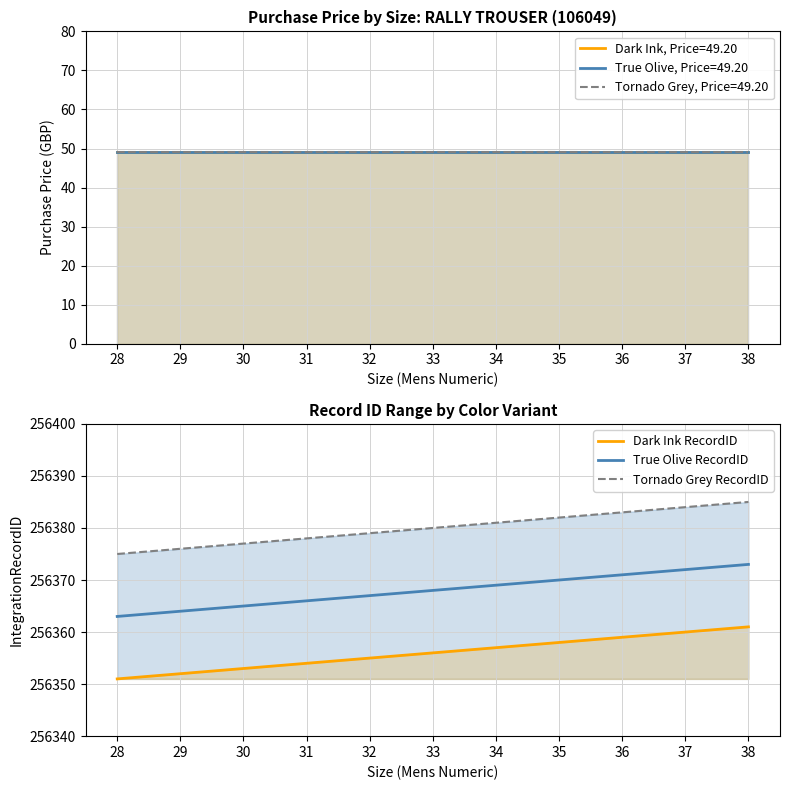

List the series in order of their peak value, highest first.

Tornado Grey RecordID, True Olive RecordID, Dark Ink RecordID